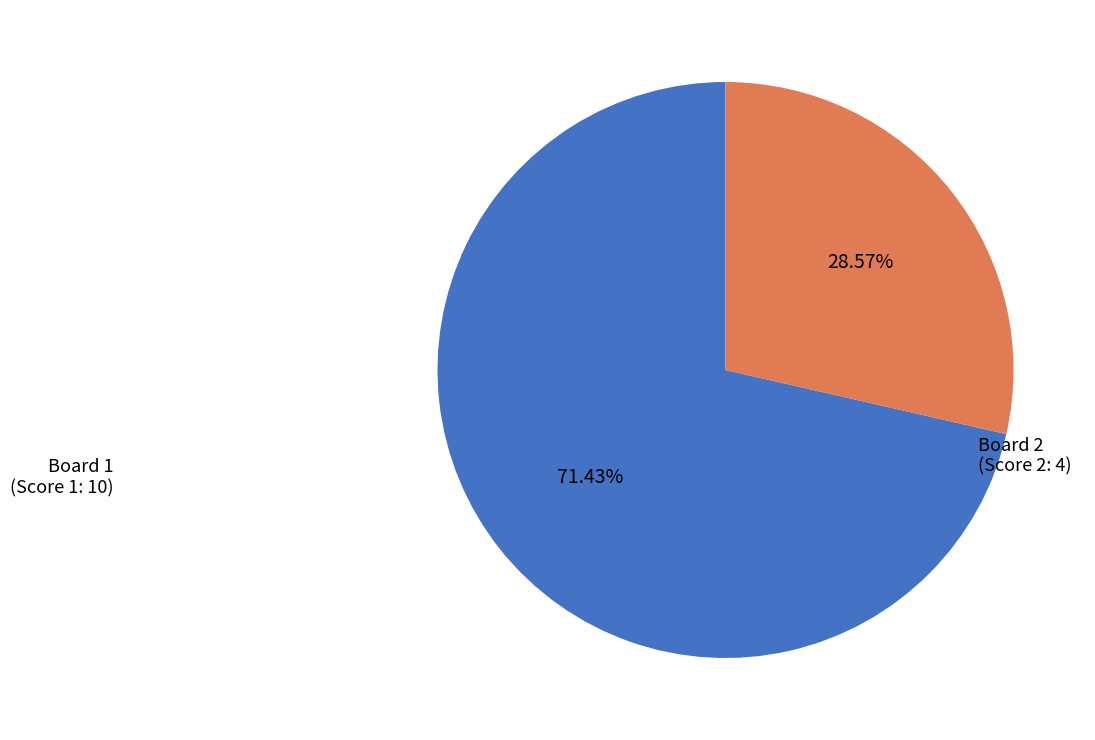

Is there any slice that represents more than half of the pie?

Yes